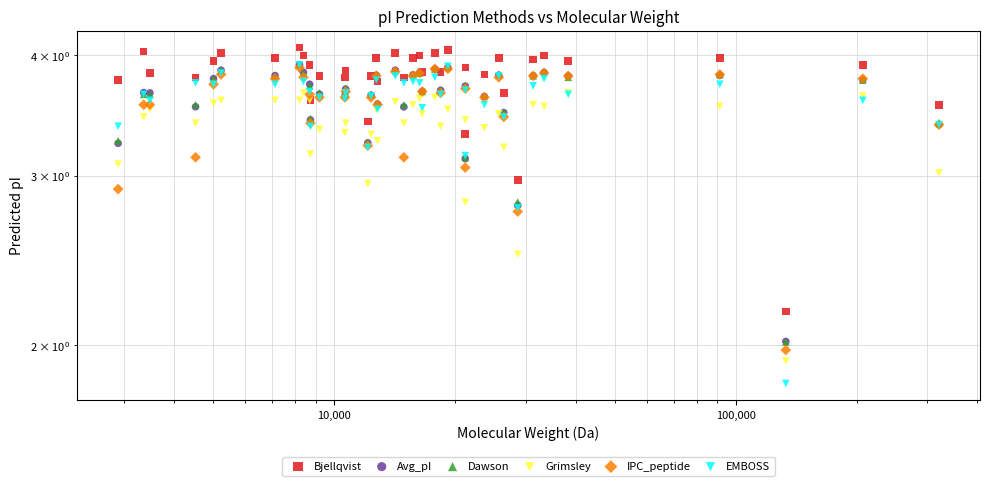

Is the value of Bjellqvist at 9 greater than the value of Grimsley at 38?

Yes